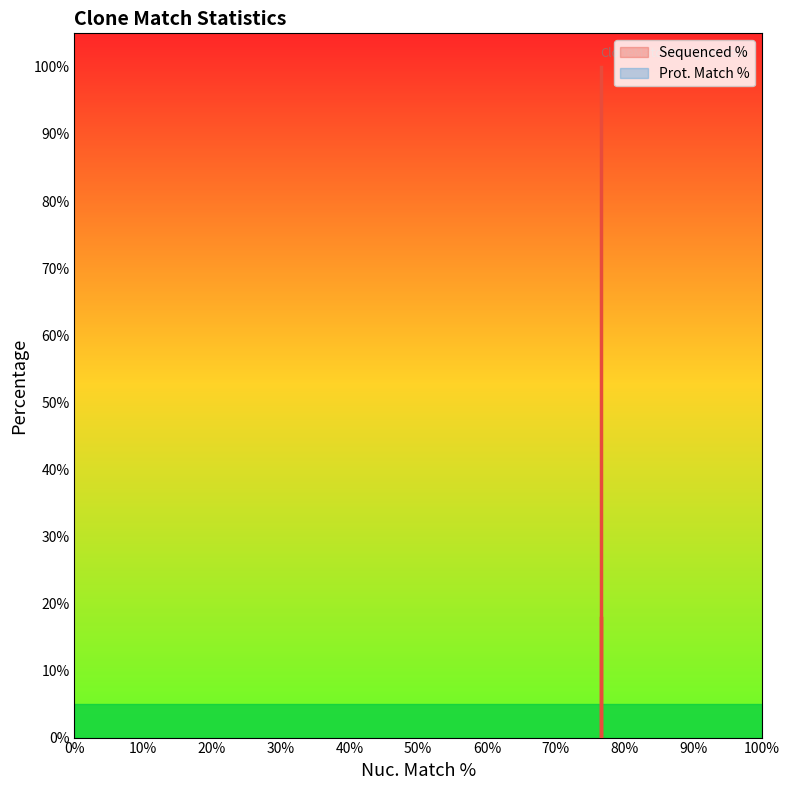

How many data points are less than 17?

1